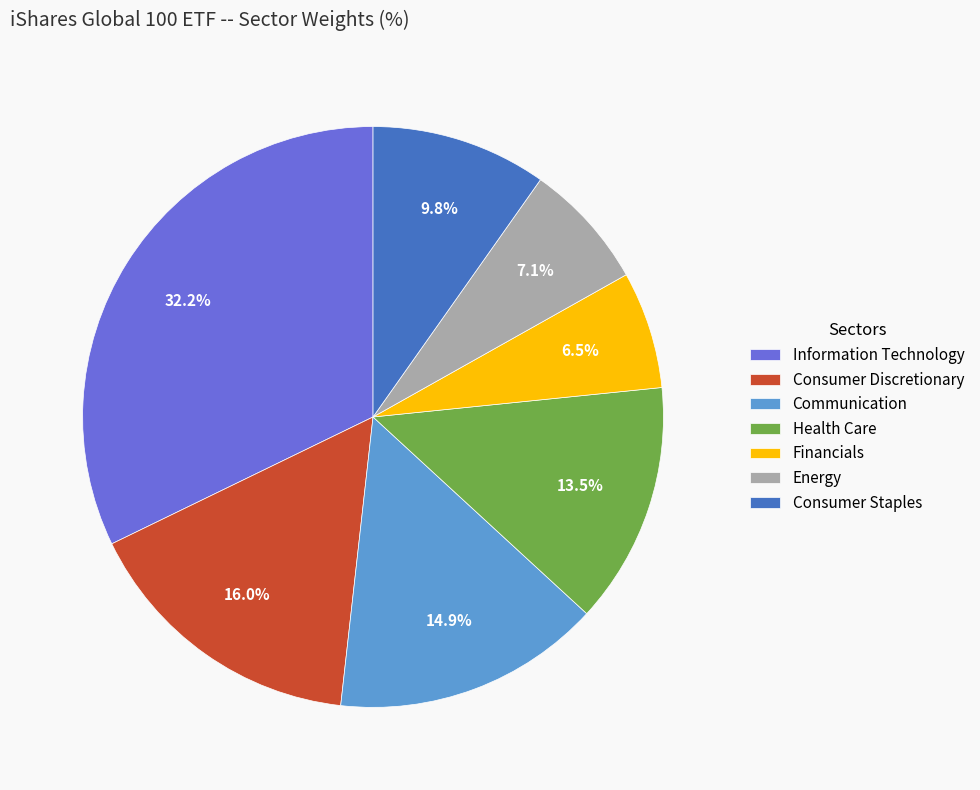

Which category has the smallest portion of the pie?

Financials